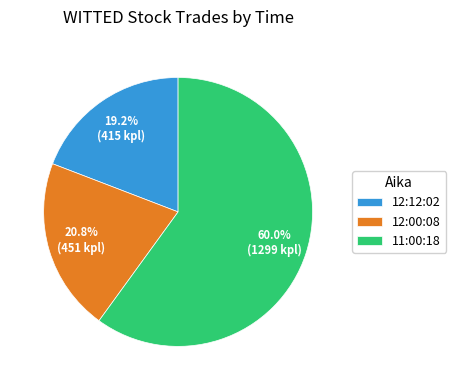

To the nearest percent, what portion does 12:12:02 represent?

19%